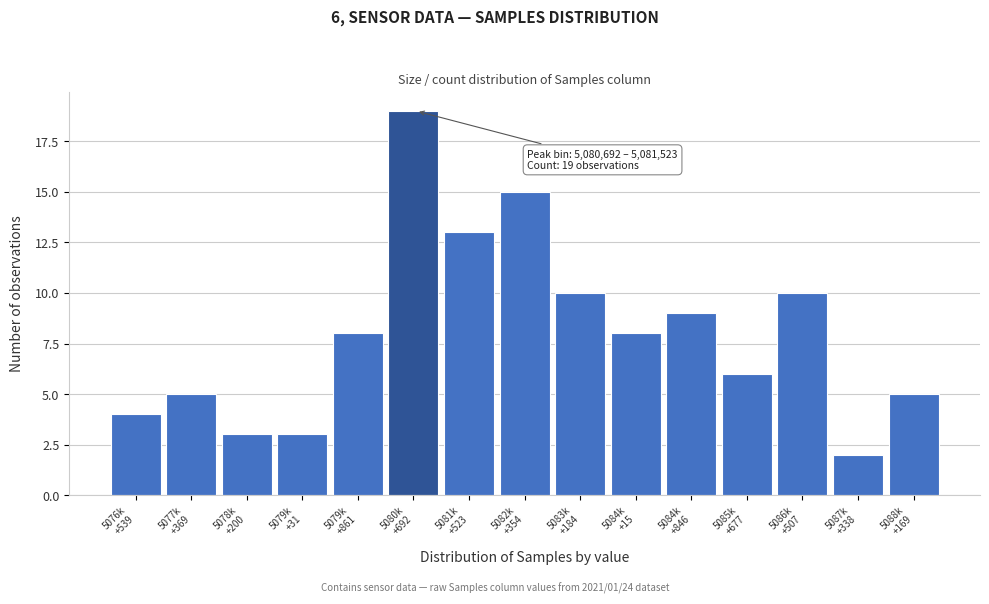

Reading right to left, transcribe all the data shown in this chart.

5	2	10	6	9	8	10	15	13	19	8	3	3	5	4